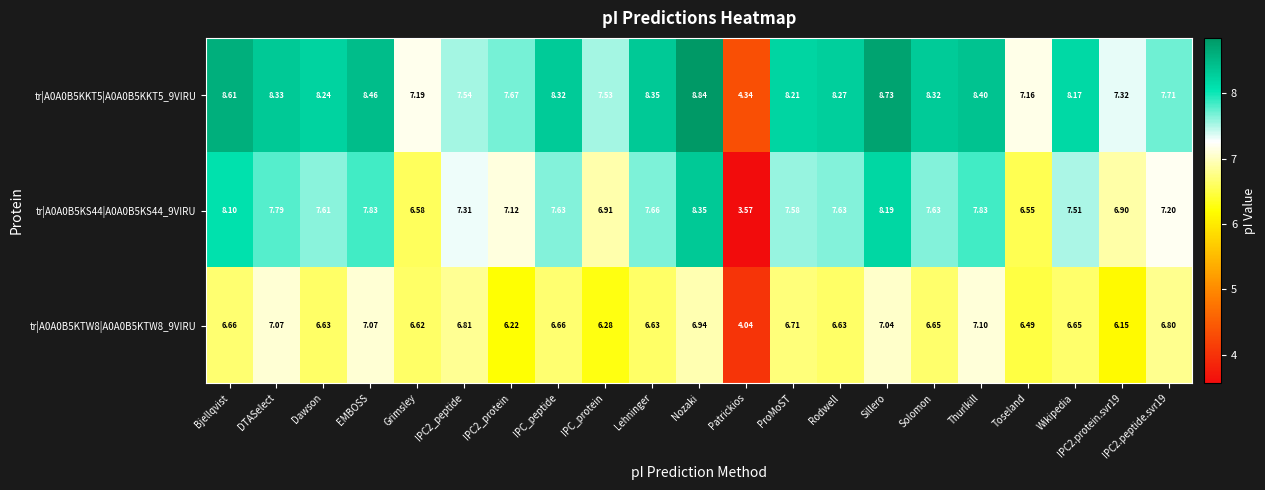

Where is tr|A0A0B5KS44|A0A0B5KS44_9VIRU nearest to the value 5?

Patrickios